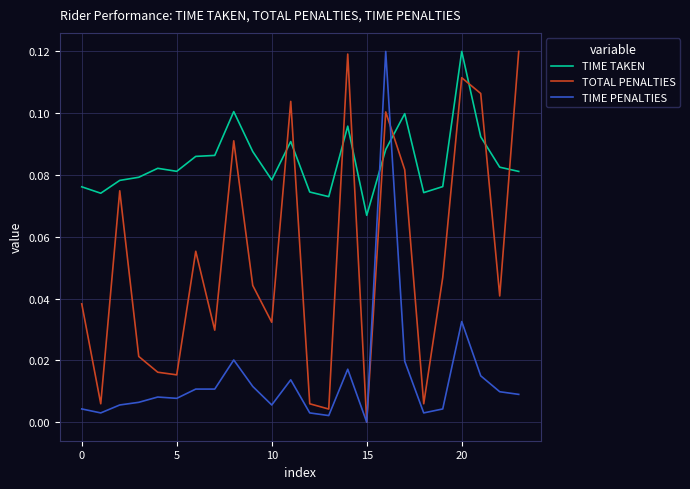

How many values in the TIME PENALTIES series exceed 0?

23